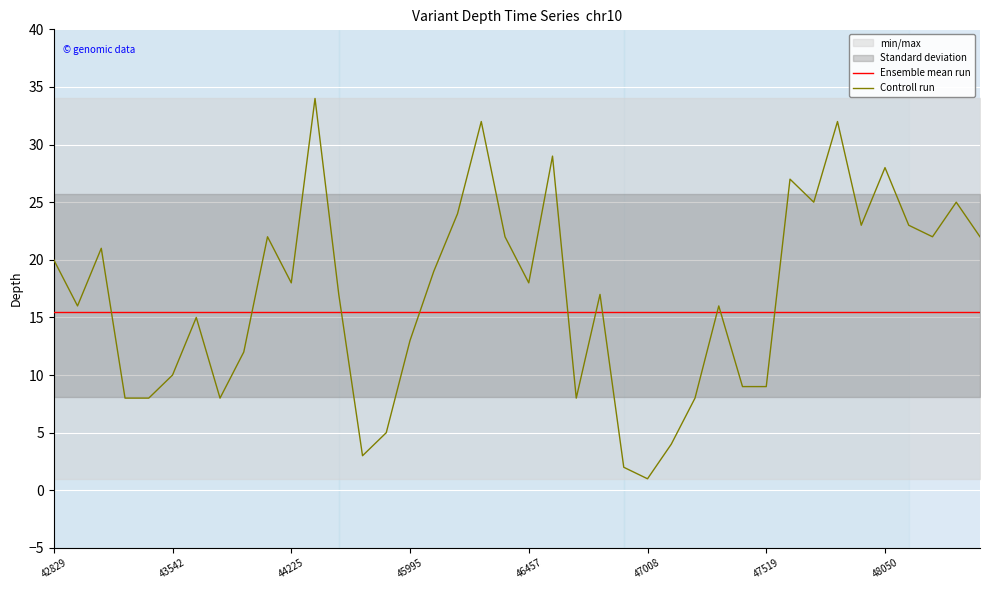

Which series has the largest total across all categories?

Controll run